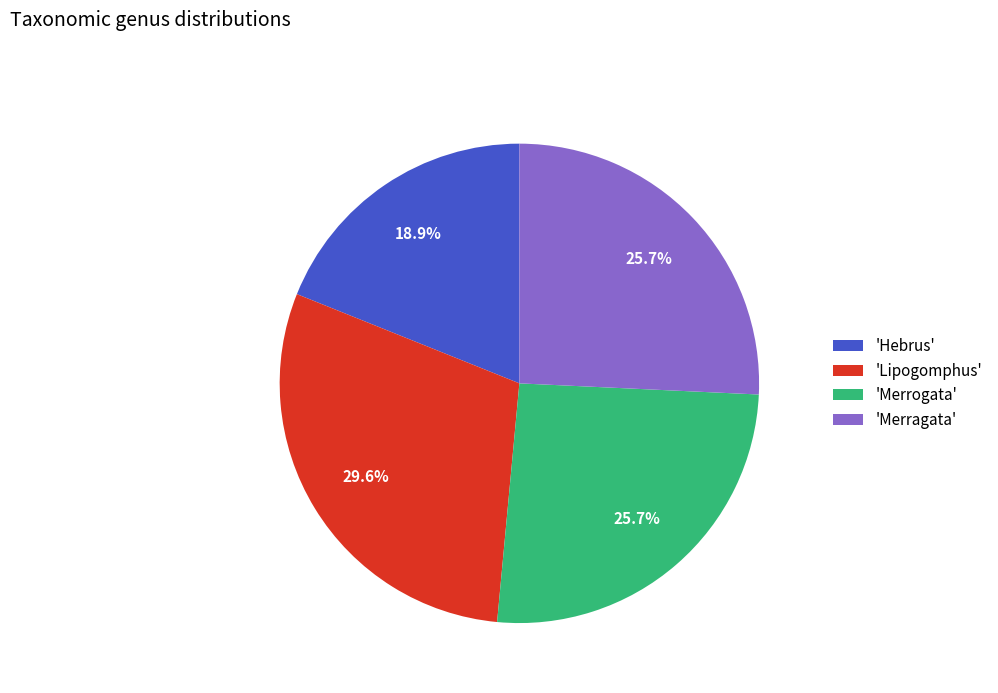

What is the largest slice in the pie chart?

'Lipogomphus'